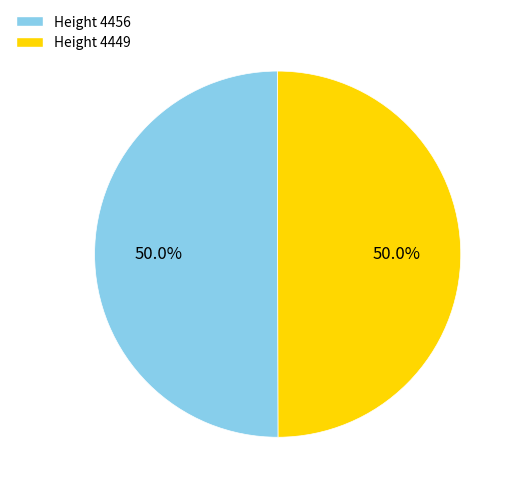

Approximately how many times larger is the value at Height 4456 compared to Height 4449?

1.0